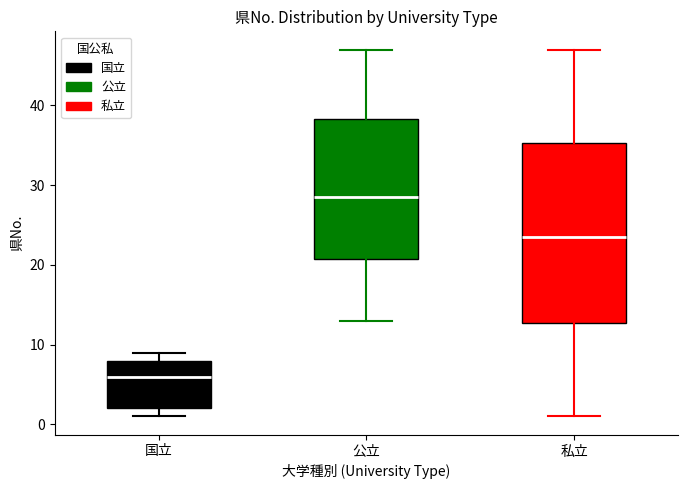

Which box is the tallest, from its lower edge to its upper edge?

私立